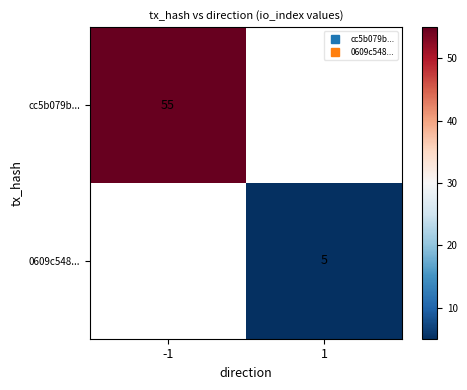

Where is cc5b079b... nearest to the value 55?

-1